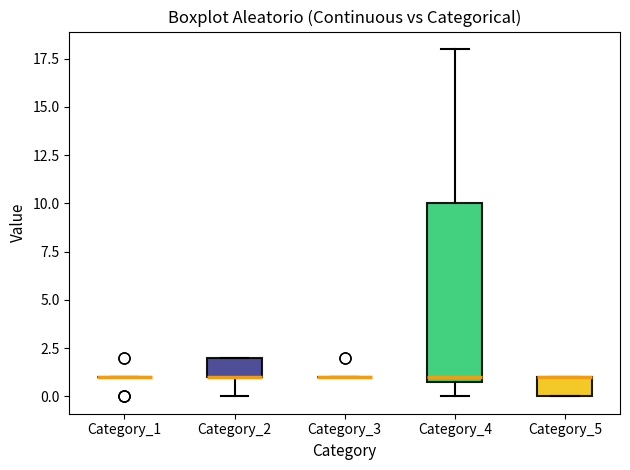

Reading left to right, transcribe this box plot: for each box, give where its median line is, the range the box spans, and where its two whiskers end, as read against the y-axis. The values are not printed on the chart, so give them approximately, as read against the axis.

Category_1: box collapsed to a line at 1, whiskers 1 to 1
Category_2: median 1 (drawn on the box's lower edge), box 1 to 2, whiskers 0 to 2
Category_3: box collapsed to a line at 1, whiskers 1 to 1
Category_4: median 1 (just above the box's lower edge), box 1 to 10, whiskers 0 to 18
Category_5: median 1 (drawn on the box's upper edge), box 0 to 1, whiskers 0 to 1